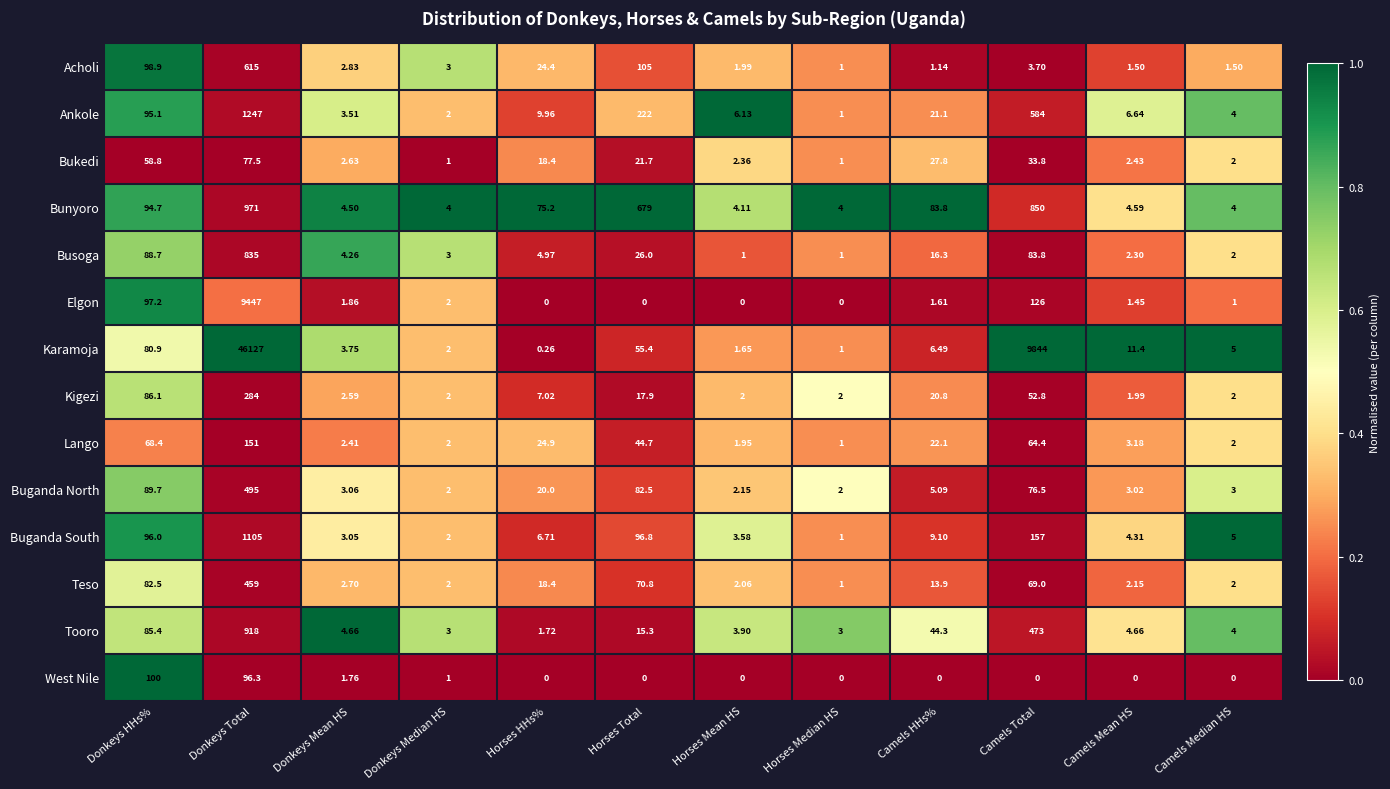

At which label does Buganda South first exceed 6?

Donkeys HHs%